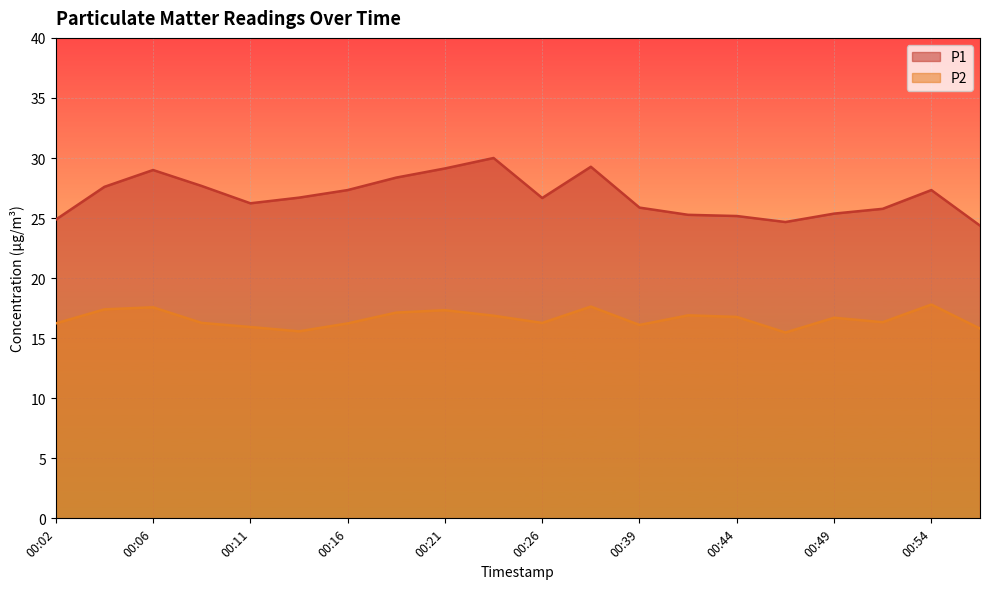

List the series in order of their overall mean, highest first.

P1, P2